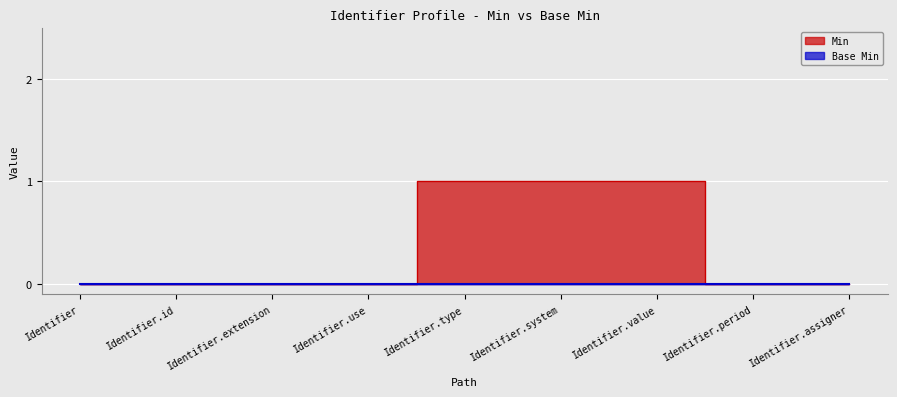

Is it true that the value at Identifier.value is 1?

True